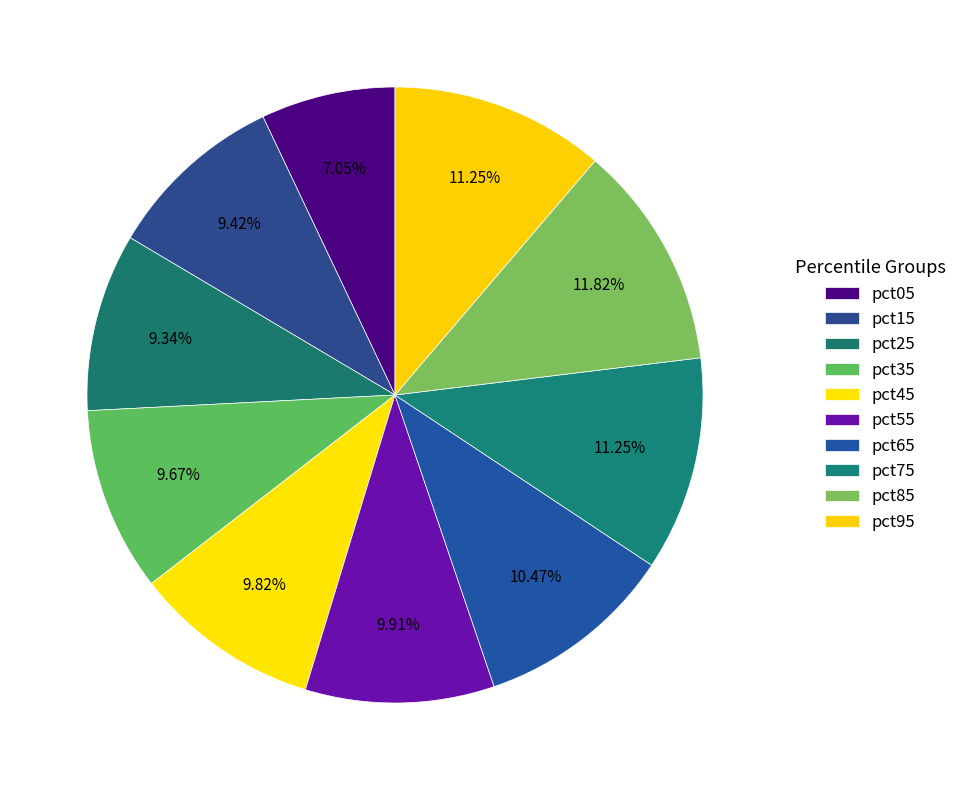

How many slices are in this pie chart?

10